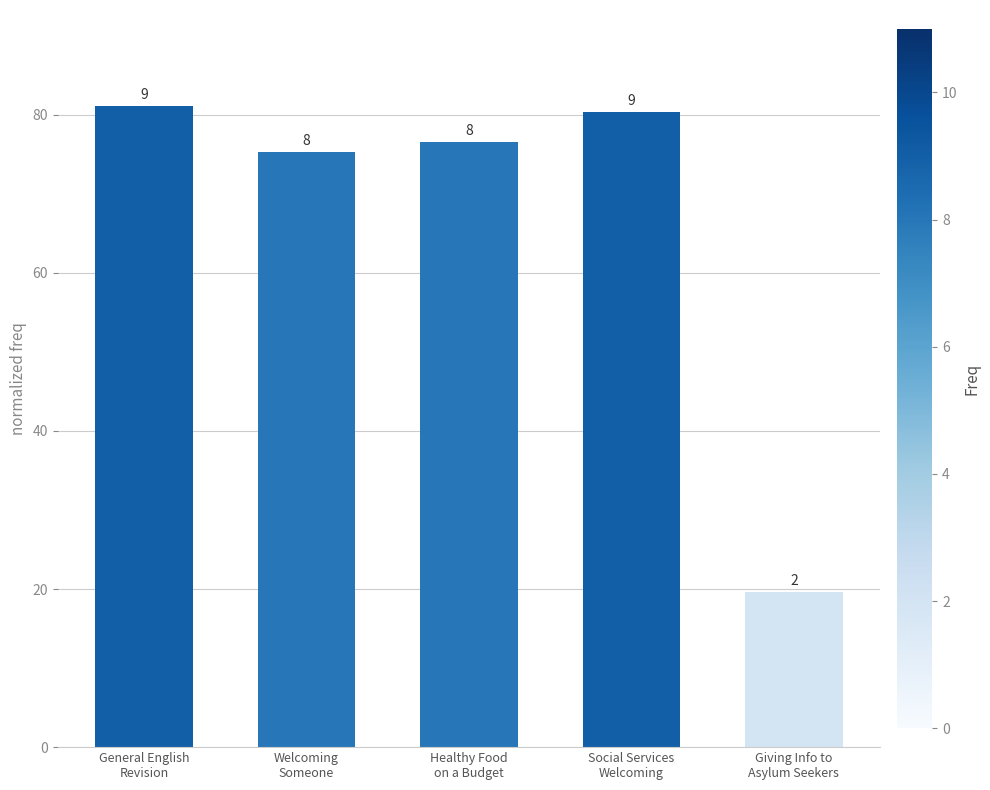

Reading left to right, what are all the values shown in this chart?

81.1	75.3	76.6	80.4	19.6